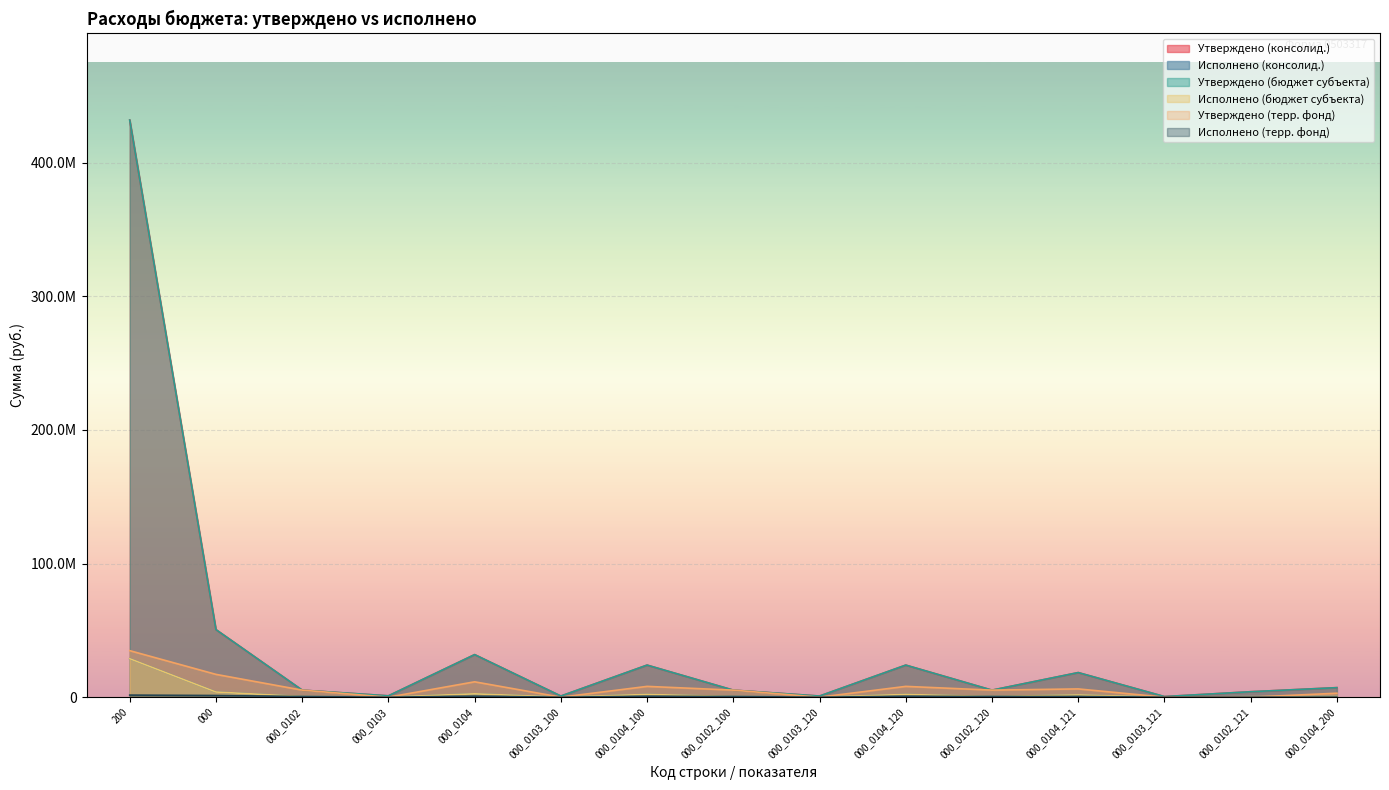

Reading left to right, what are all the values shown in this chart?

Утверждено (консолид.): 432014497.9	50568117.4	5257231.2	1000000.0	31849995.8	837000.0	23997093.8	5257231.2	837000.0	23997093.8	5257231.2	18400958.0	446000.0	4069963.0	7122567.0
Исполнено (консолид.): 28795297.4	3852039.9	488391.0	62588.9	2495178.2	60938.6	2028503.1	488391.0	60938.6	2028503.1	488391.0	1654654.7	19098.0	387157.8	465247.7
Утверждено (бюджет субъекта): 432014497.9	50568117.4	5257231.2	1000000.0	31849995.8	837000.0	23997093.8	5257231.2	837000.0	23997093.8	5257231.2	18400958.0	446000.0	4069963.0	7122567.0
Исполнено (бюджет субъекта): 28795297.4	3852039.9	488391.0	62588.9	2495178.2	60938.6	2028503.1	488391.0	60938.6	2028503.1	488391.0	1654654.7	19098.0	387157.8	465247.7
Утверждено (терр. фонд): 34811498.0	17057007.0	5257231.2	0.0	11491995.8	0.0	8065052.8	5257231.2	0.0	8065052.8	5257231.2	6170389.0	0.0	0.0	2946108.0
Исполнено (терр. фонд): 1549182.7	1240586.5	488391.0	0.0	752195.5	0.0	677638.5	488391.0	0.0	677638.5	488391.0	534916.7	0.0	0.0	73129.6